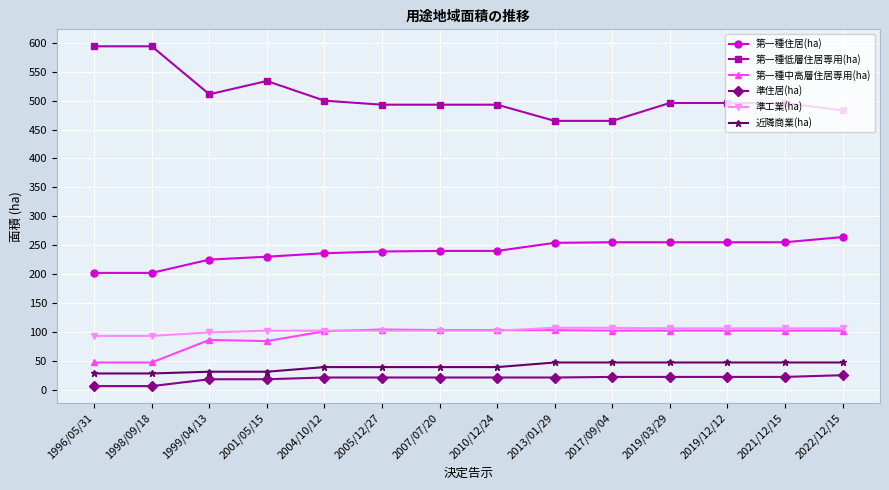

Is the value of 第一種低層住居専用(ha) at 2004/10/12 greater than the value of 準工業(ha) at 2019/12/12?

Yes